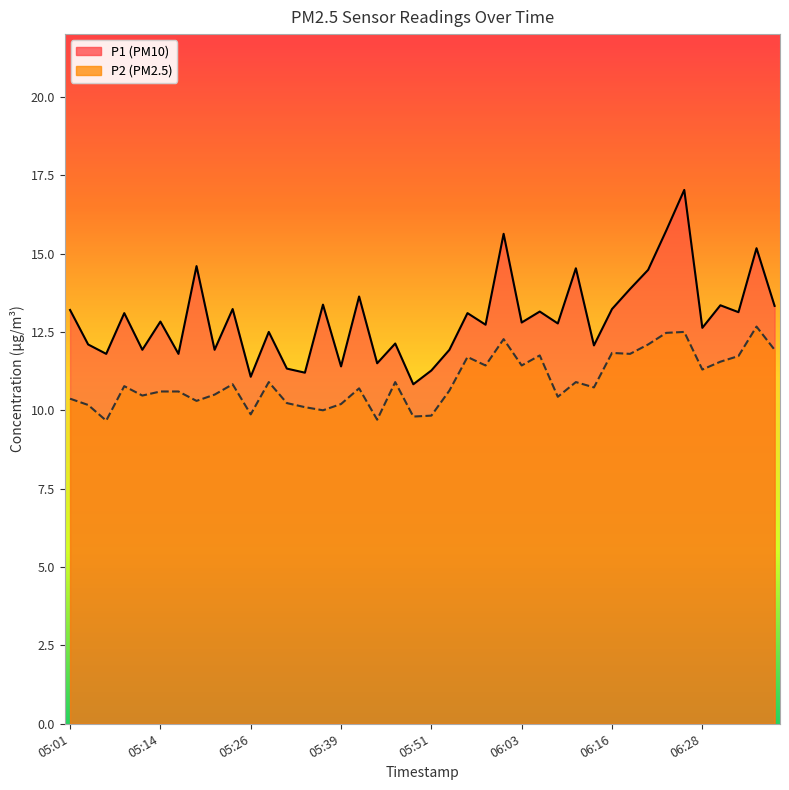

At which label is P1 closest to 13?

05:09